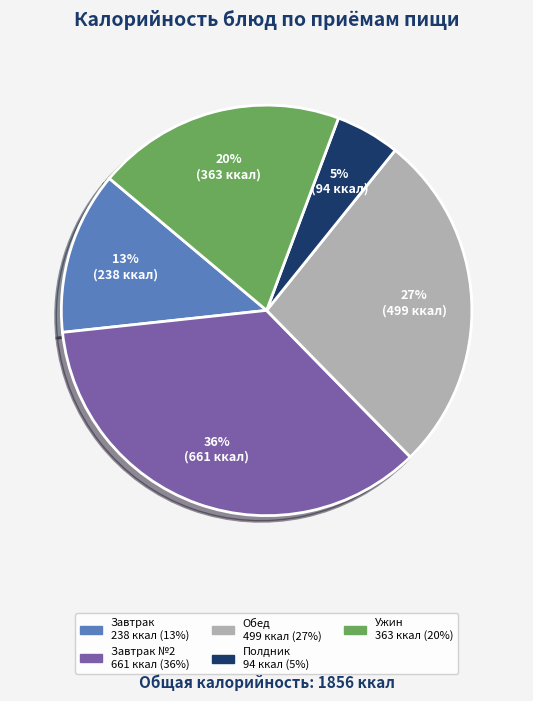

Does any single category account for the majority?

No